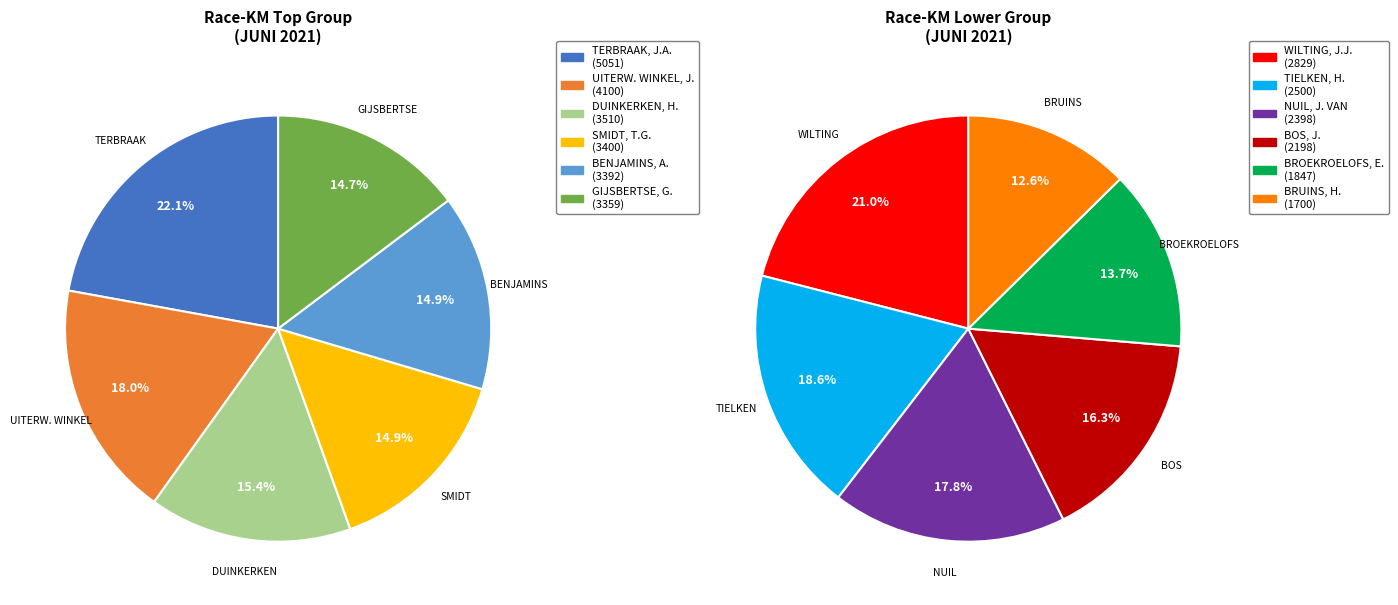

How many slices are in this pie chart?

12